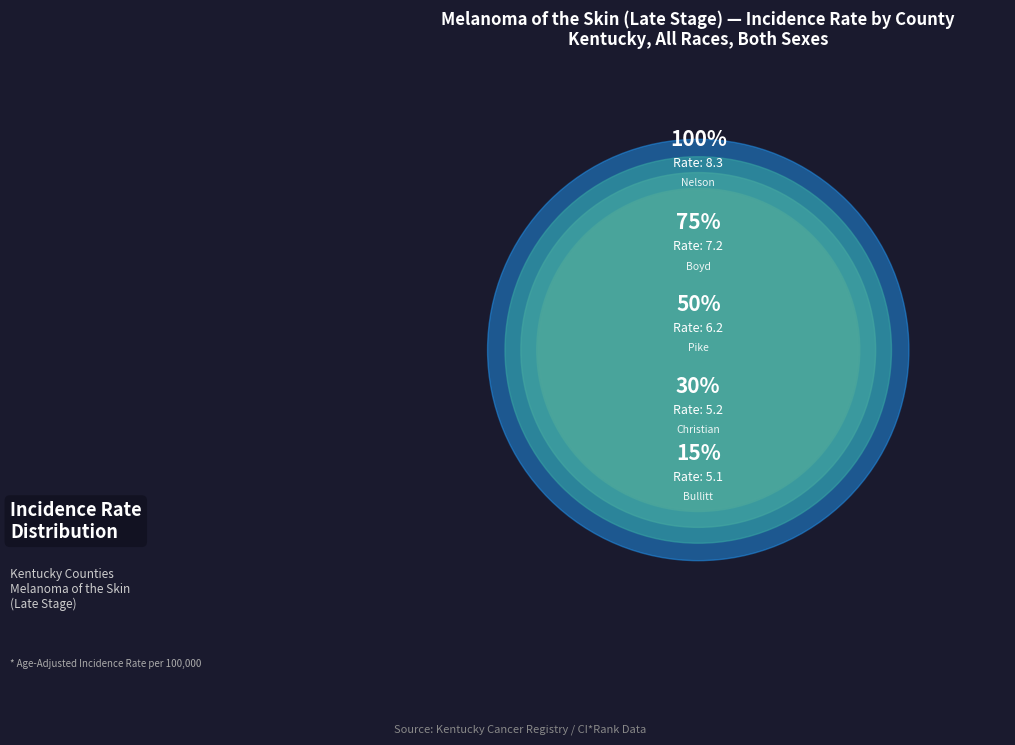

What is the largest slice in the pie chart?

Nelson County